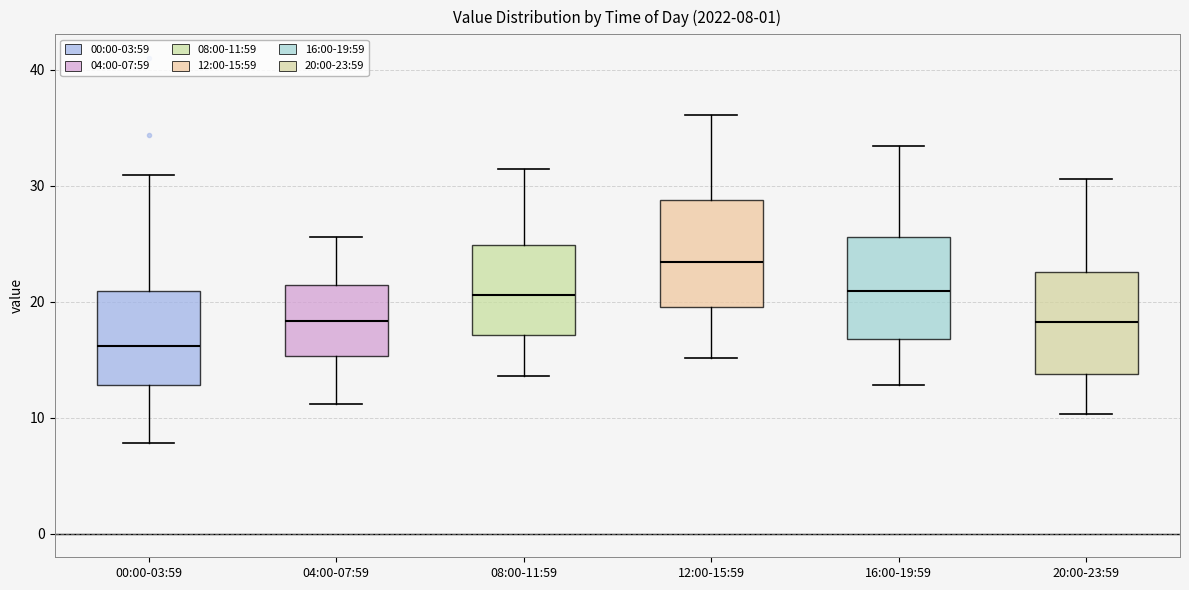

Which box has the lowest median line?

00:00-03:59